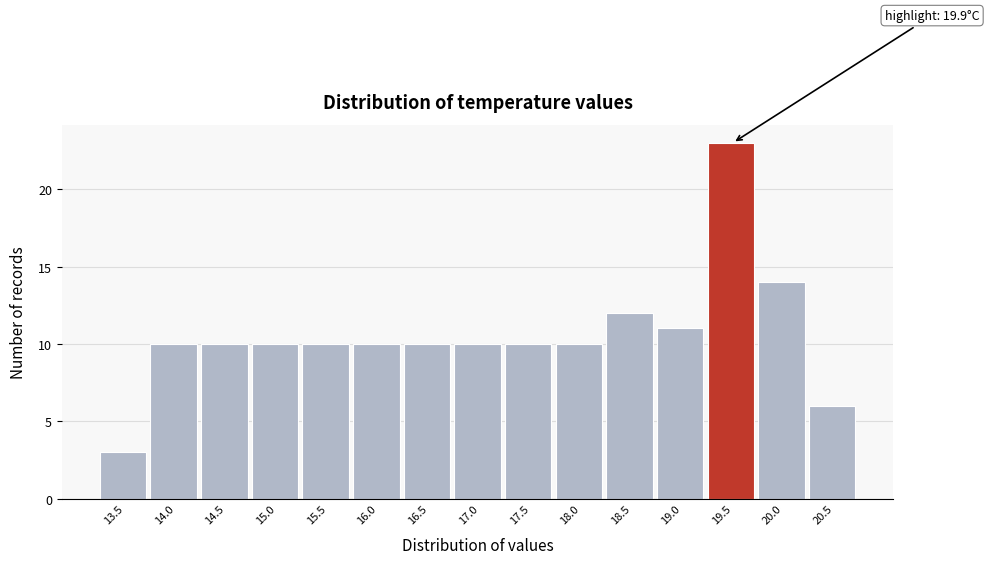

Reading left to right, list all the values displayed in this chart.

3	10	10	10	10	10	10	10	10	10	12	11	23	14	6